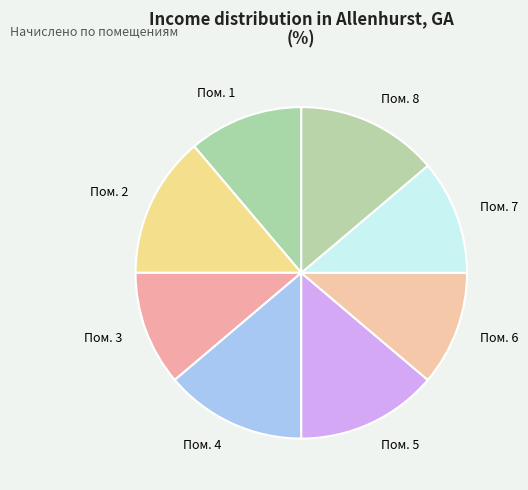

Is it true that Пом. 2 is 14% of the pie?

True